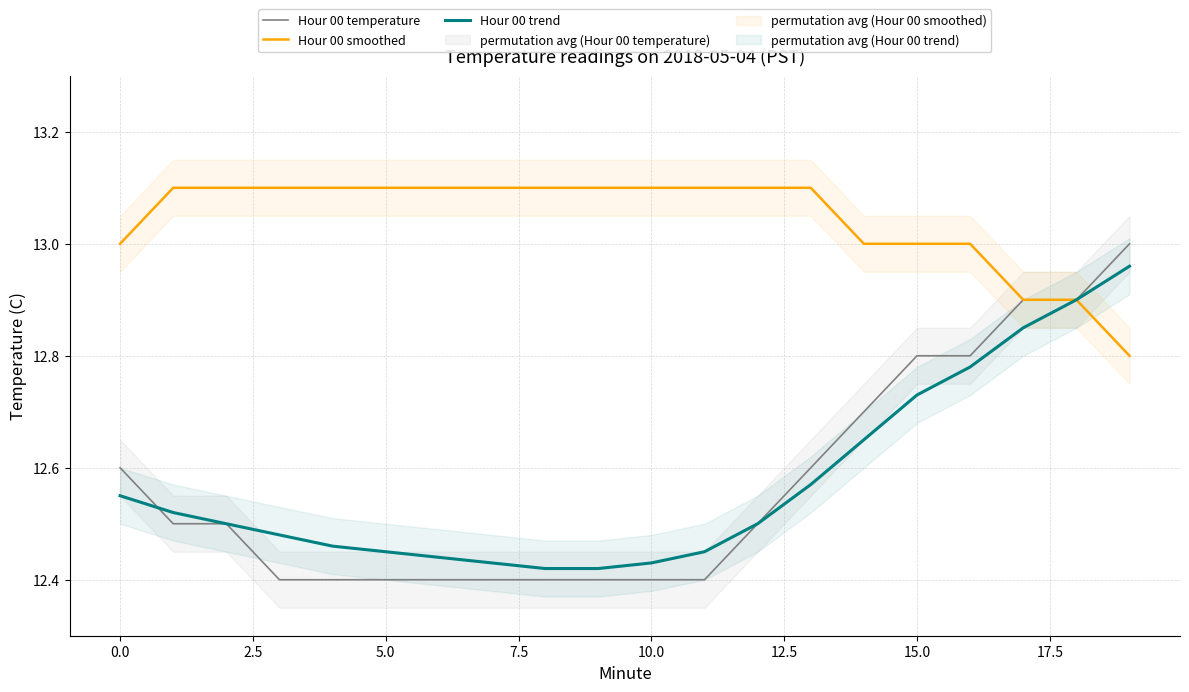

The value of Hour 00 smoothed at 0.0 is 13.0. True or false?

True